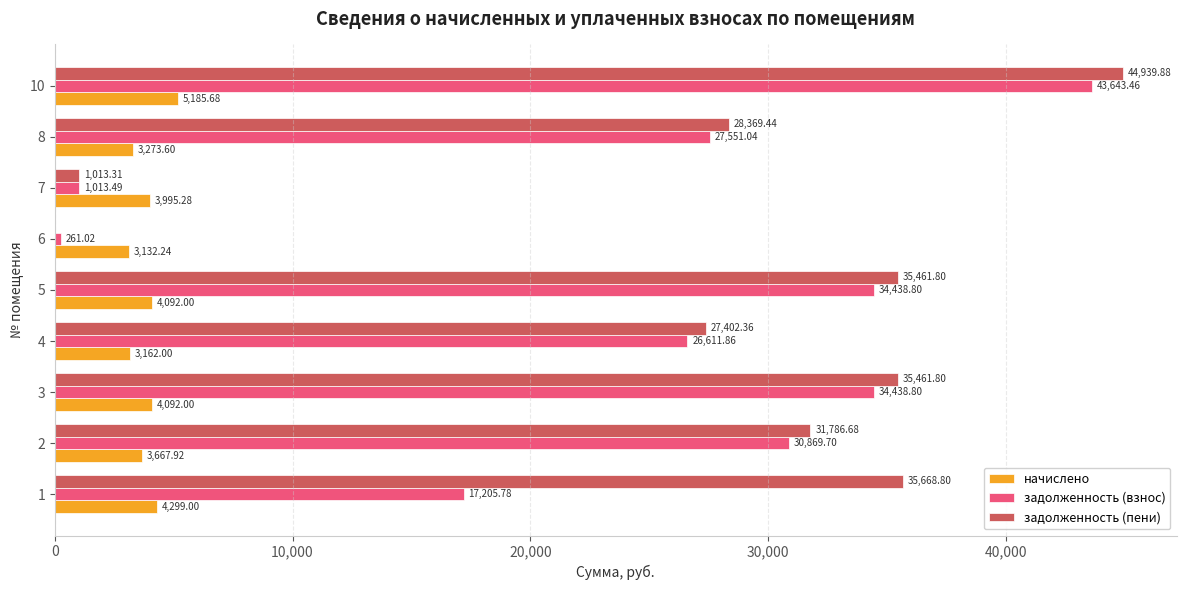

Which series has the largest total across all categories?

задолженность (пени)